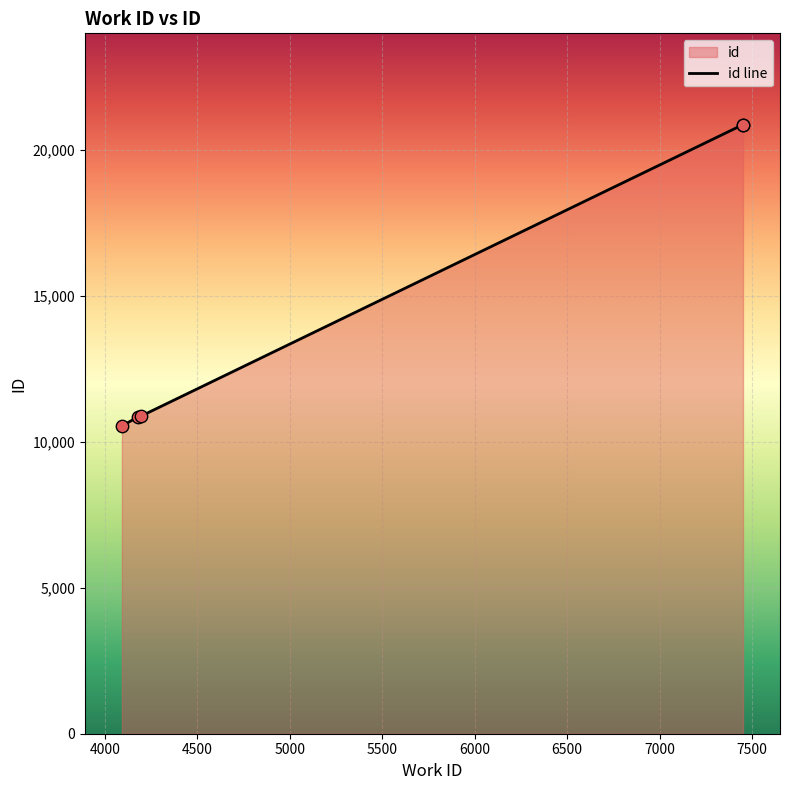

Approximately how many times larger is the value at 7449 compared to 7450?

1.0